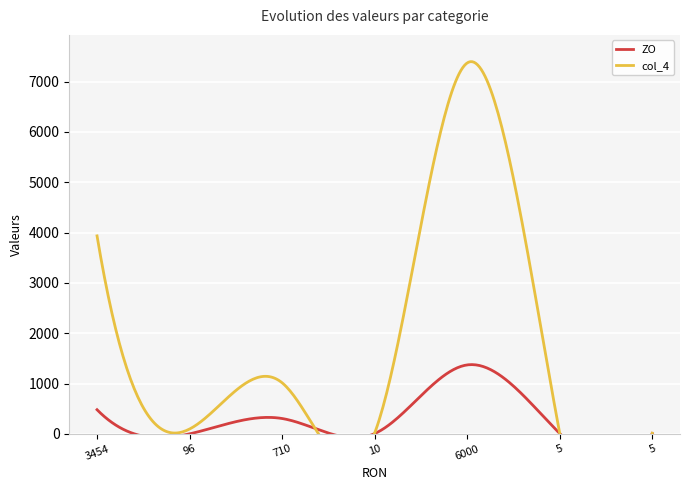

List the labels in order of col_4 value, smallest first.

5, 5, 10, 96, 710, 3454, 6000